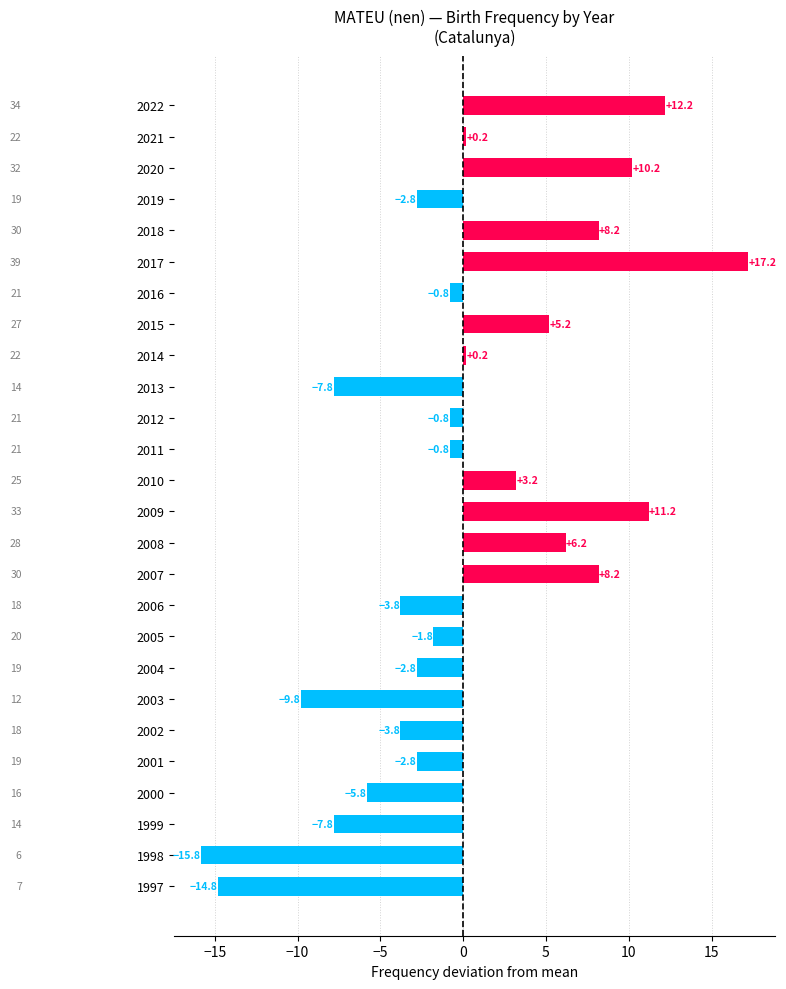

Are the bars horizontal?

Yes